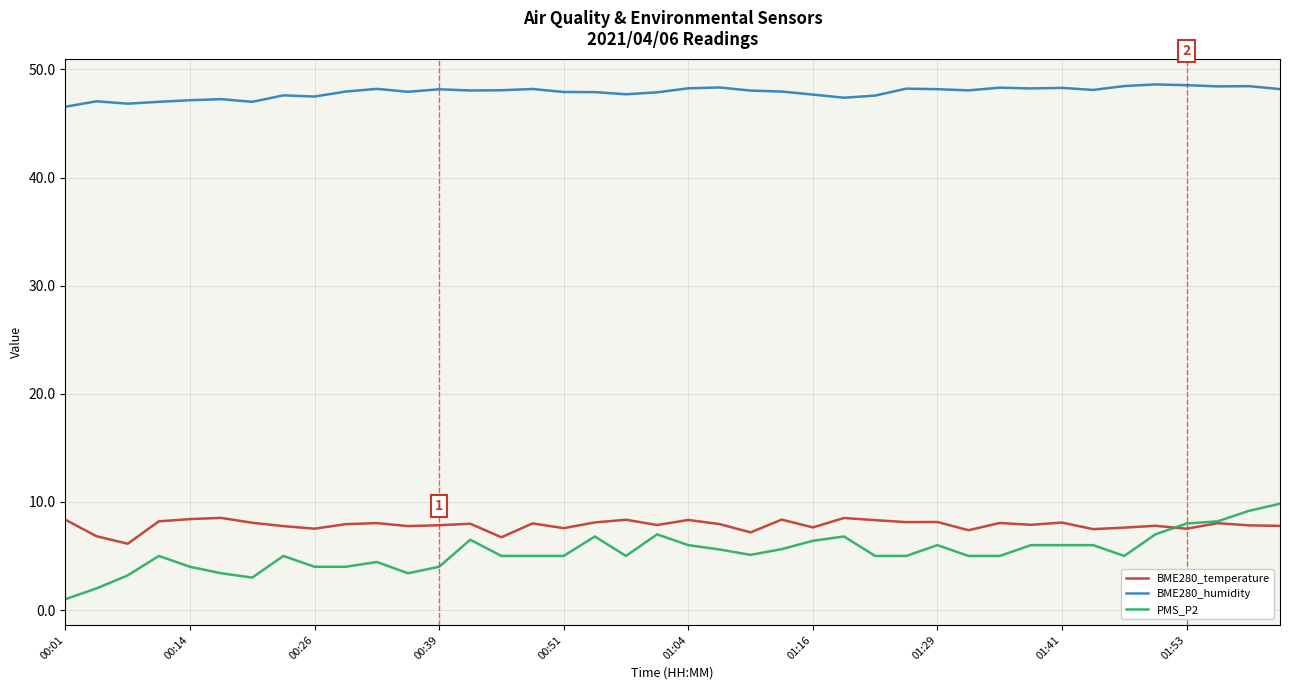

What is the greatest value displayed?

48.6